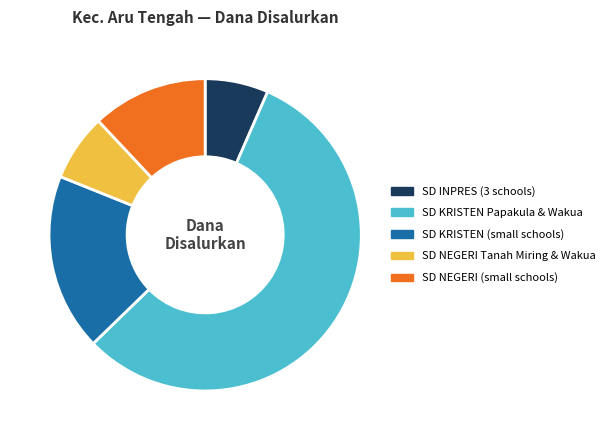

Does any single category account for the majority?

Yes